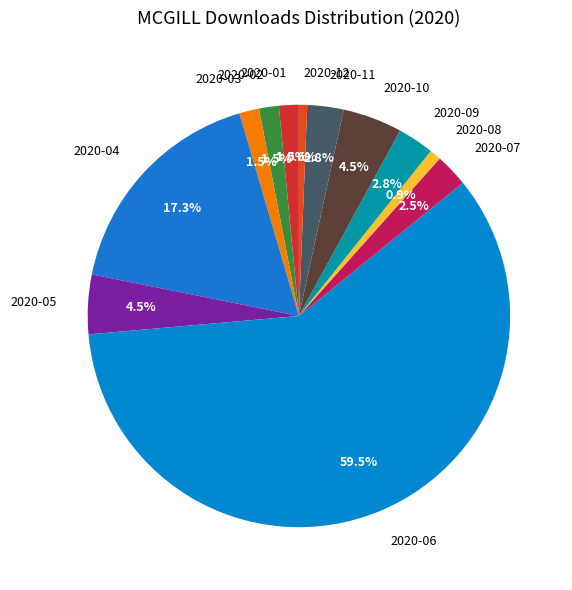

Which category has the biggest portion of the pie?

2020-06